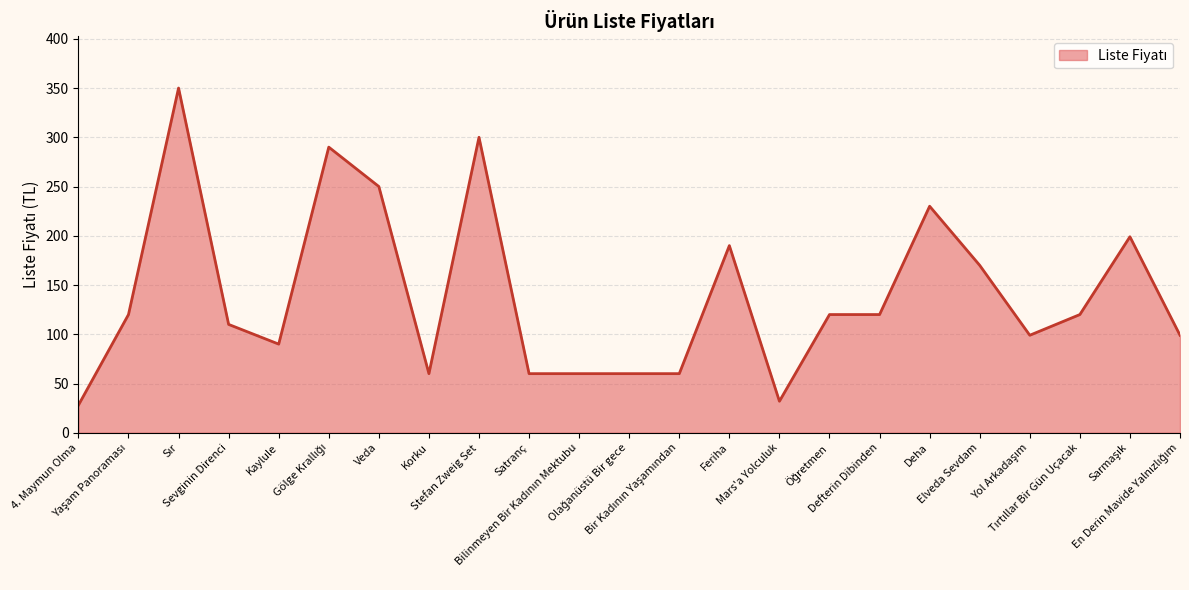

Does the chart display data point markers on the line(s)?

No